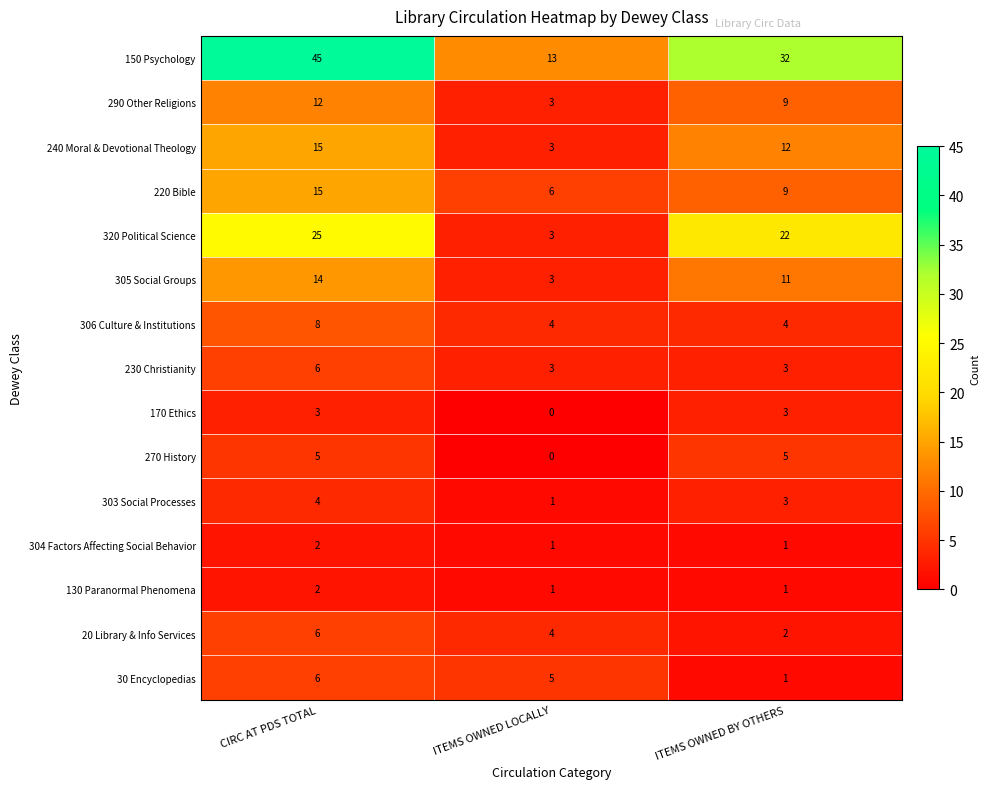

Count the number of categories in the chart.

3